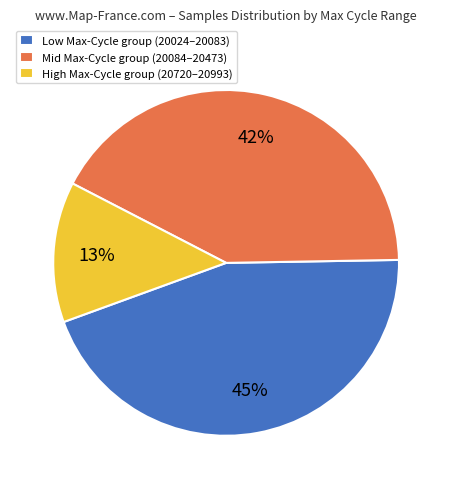

What is the largest slice in the pie chart?

Low Max-Cycle group (20024–20083)